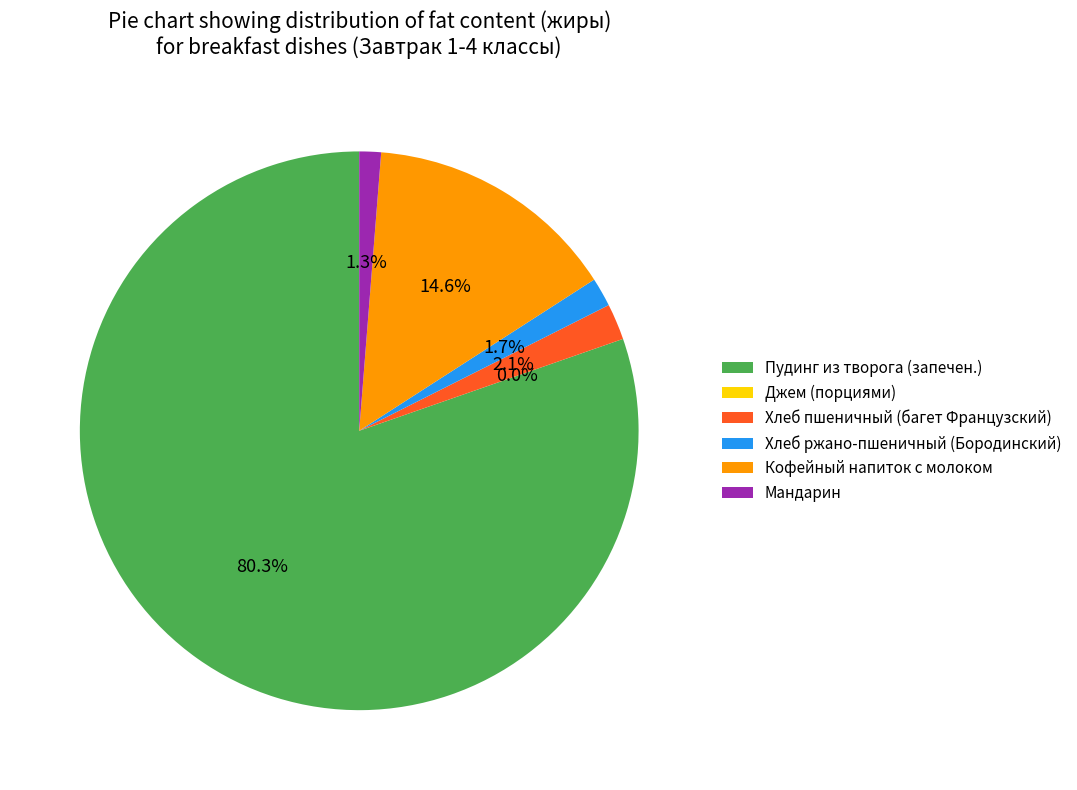

How many slices are in this pie chart?

6